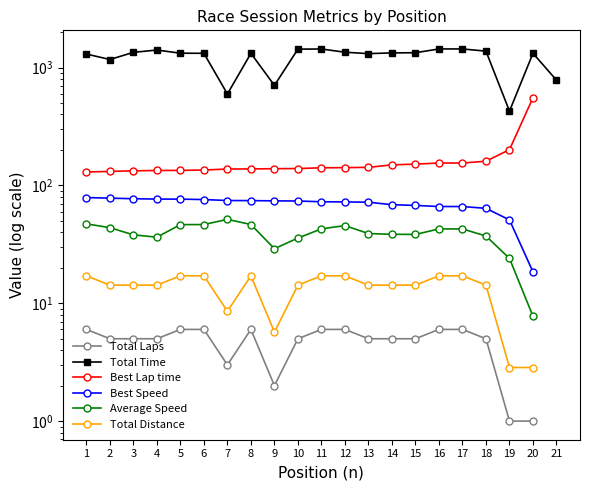

Is it true that Best Lap time equals 133.0 at 3?

True